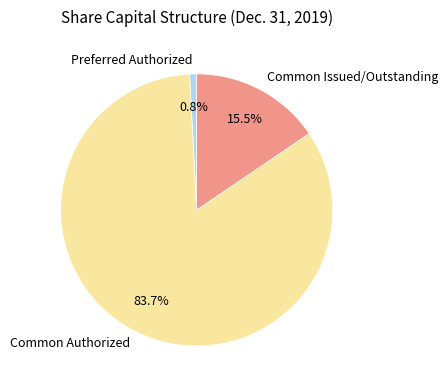

To the nearest percent, what portion does Preferred Authorized represent?

1%